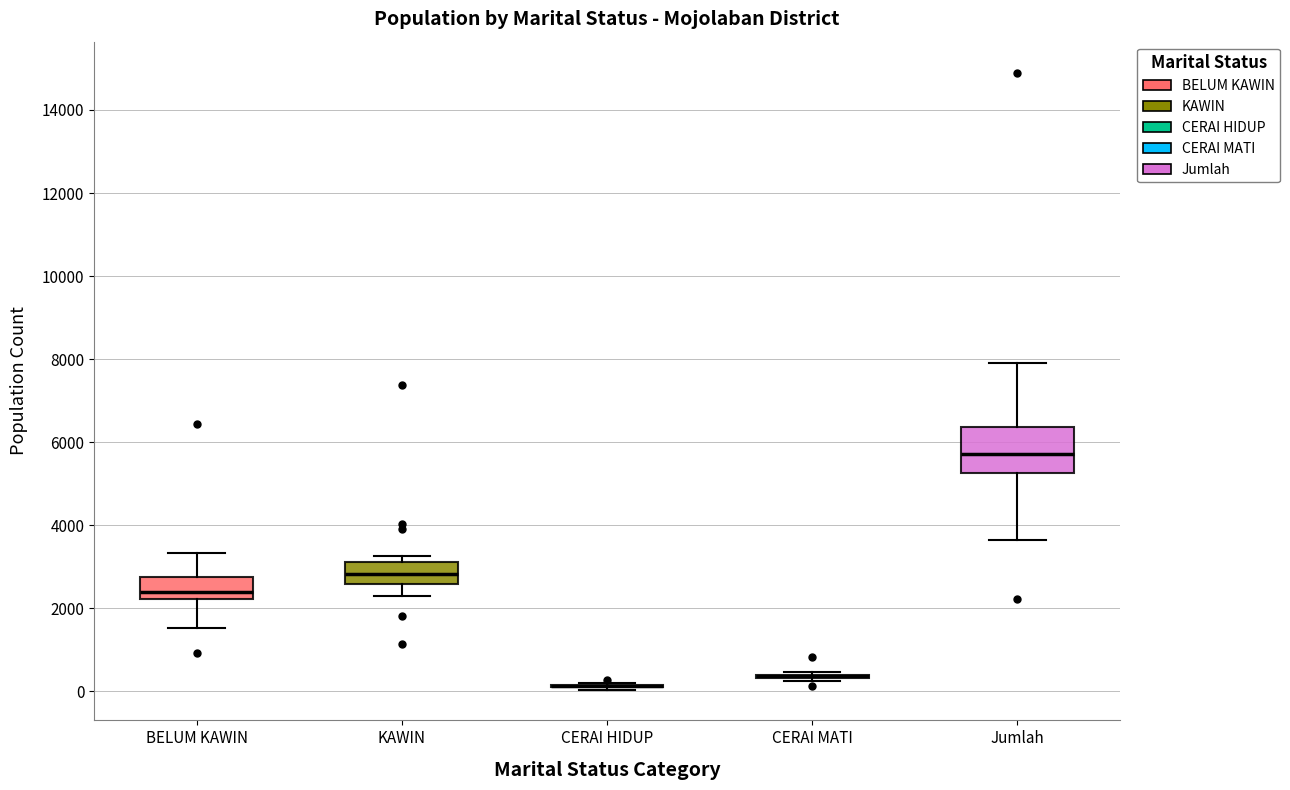

Reading left to right, read every box against the y-axis: the position of its median line, the range the box covers, and the ends of its whiskers. The values are not printed on the chart, so give them approximately, as read against the axis.

BELUM KAWIN: median 2400, box 2200 to 2800, whiskers 1600 to 3400
KAWIN: median 2800, box 2600 to 3200, whiskers 2200 to 3200 (just above the box's upper edge)
CERAI HIDUP: box collapsed to a line at 200, whiskers 0 to 200
CERAI MATI: box collapsed to a line at 400, whiskers 200 to 400
Jumlah: median 5800, box 5200 to 6400, whiskers 3600 to 8000